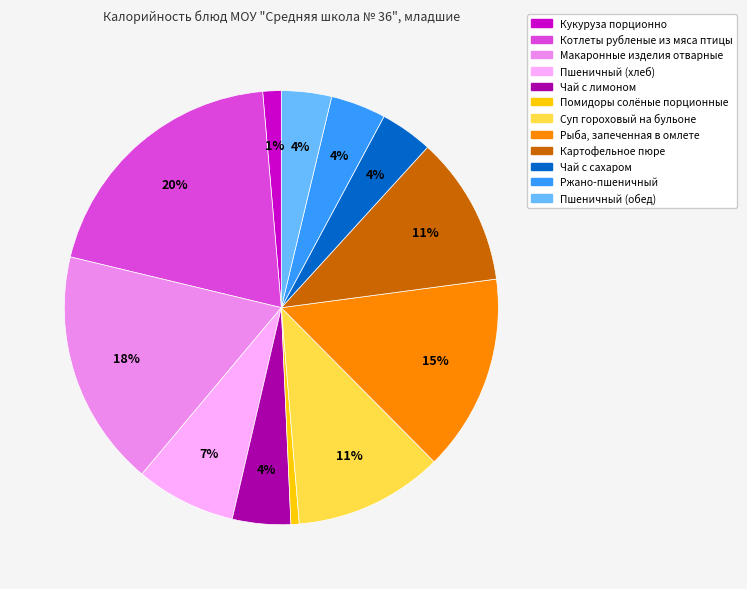

True or false: Картофельное пюре accounts for 4% of the total.

False